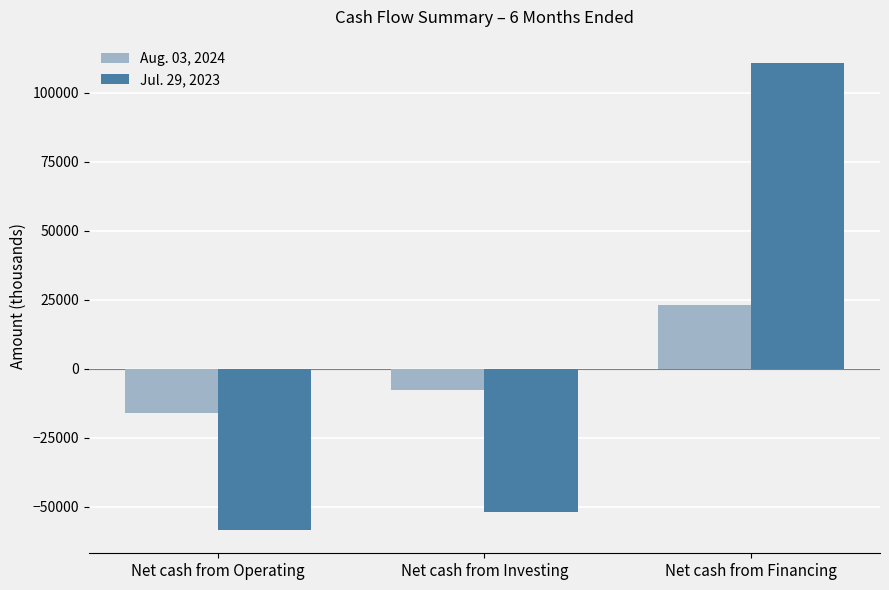

List the labels in order of Aug. 03, 2024 value, largest first.

Net cash from Financing, Net cash from Investing, Net cash from Operating